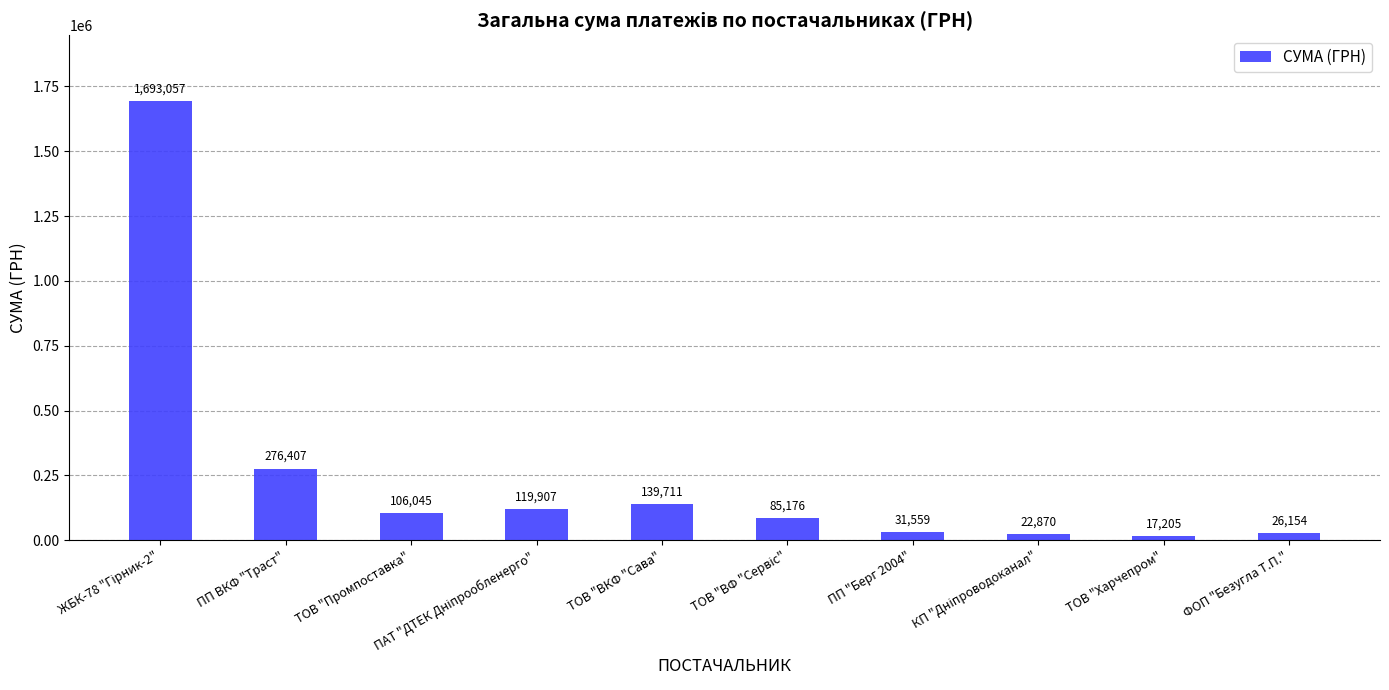

What value does the data have at ФОП "Безугла Т.П."?

26154.0